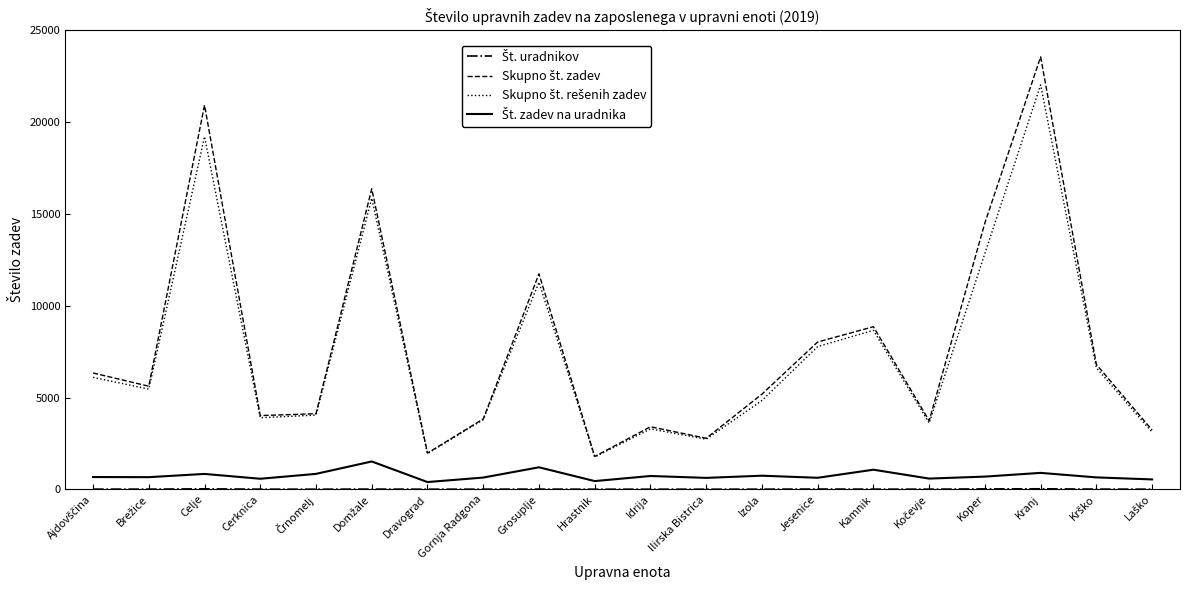

At which category is the sum across all series the highest?

Kranj